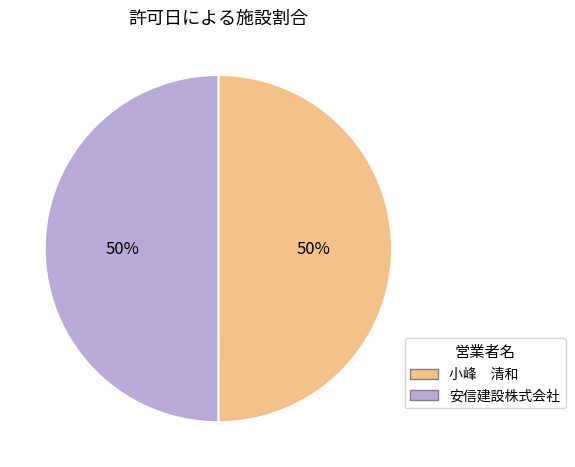

Between 小峰　清和 and 安信建設株式会社, which is larger?

小峰　清和